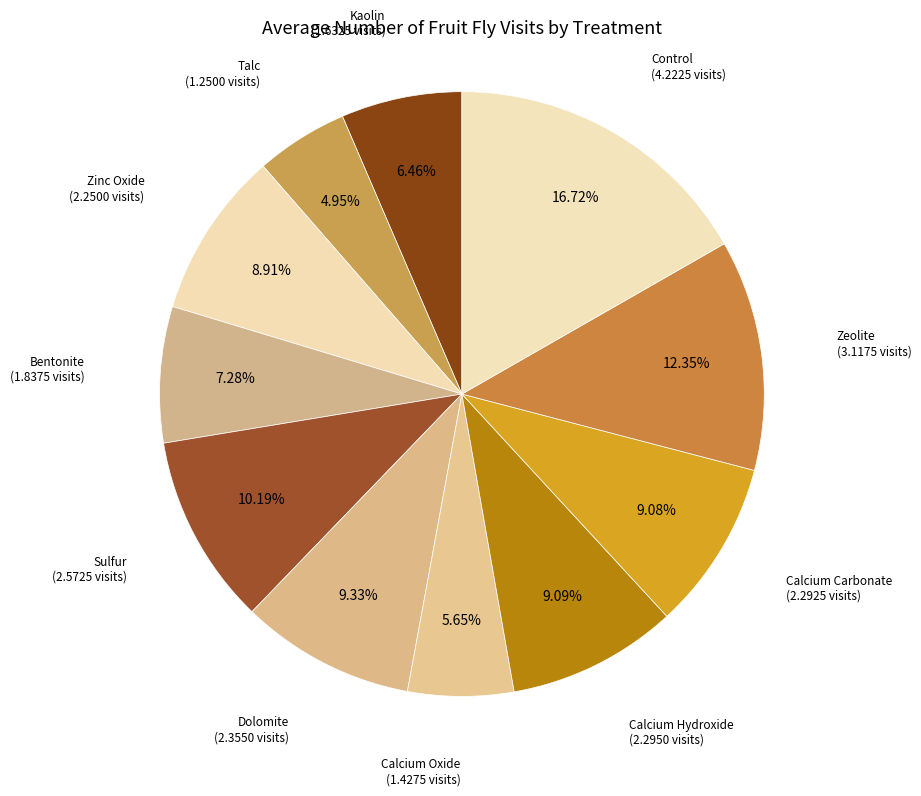

Combined, what portion of the pie is Zinc Oxide and Calcium Hydroxide?

18.0%